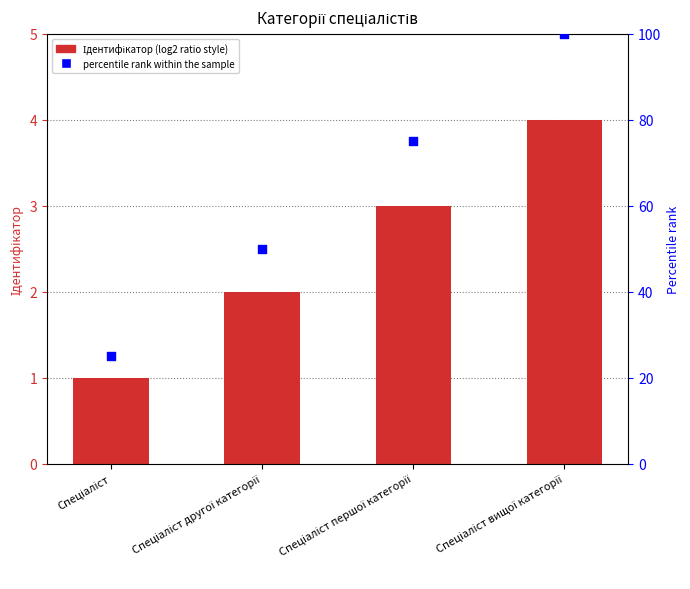

Which series has the largest total across all categories?

percentile rank within the sample